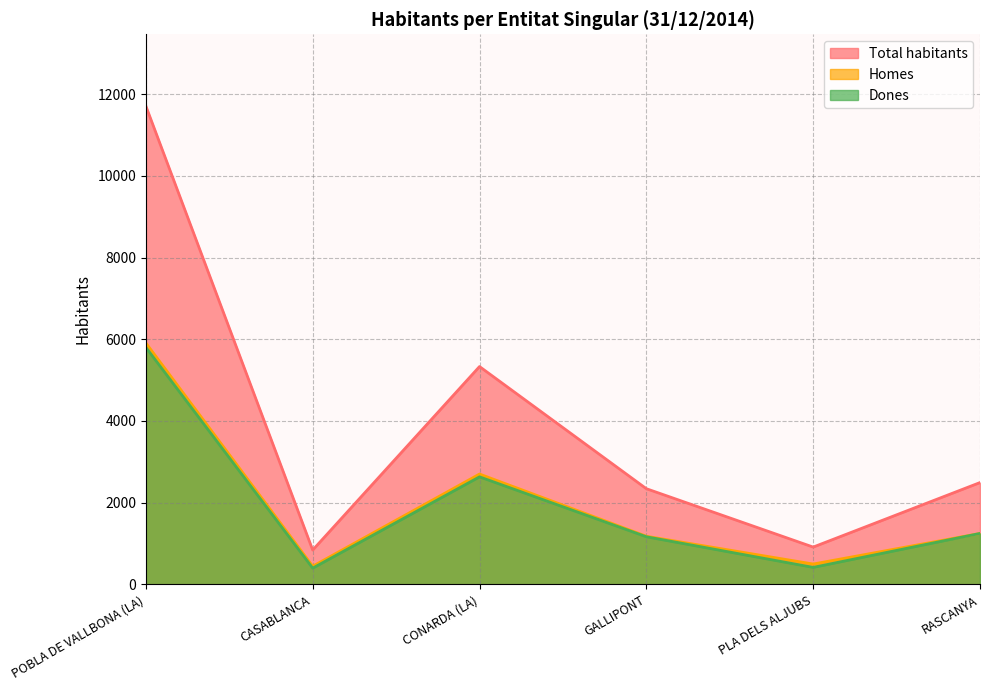

What is the difference between the Homes values at PLA DELS ALJUBS and RASCANYA?

748